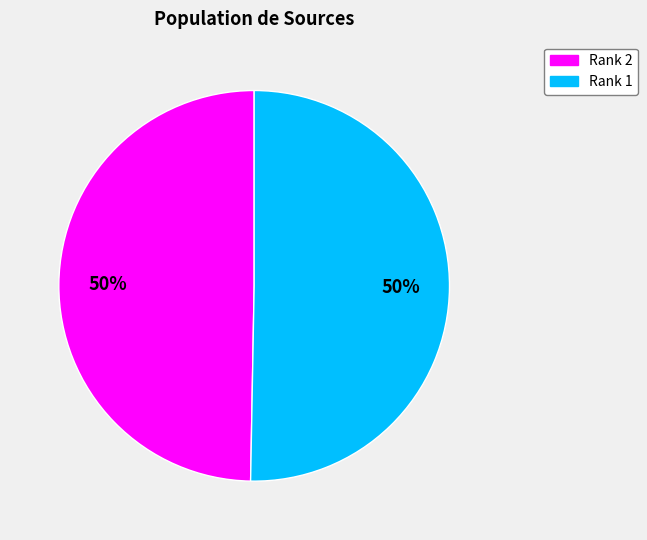

What is the ratio of the value at Rank 1 to the value at Rank 2?

1.0